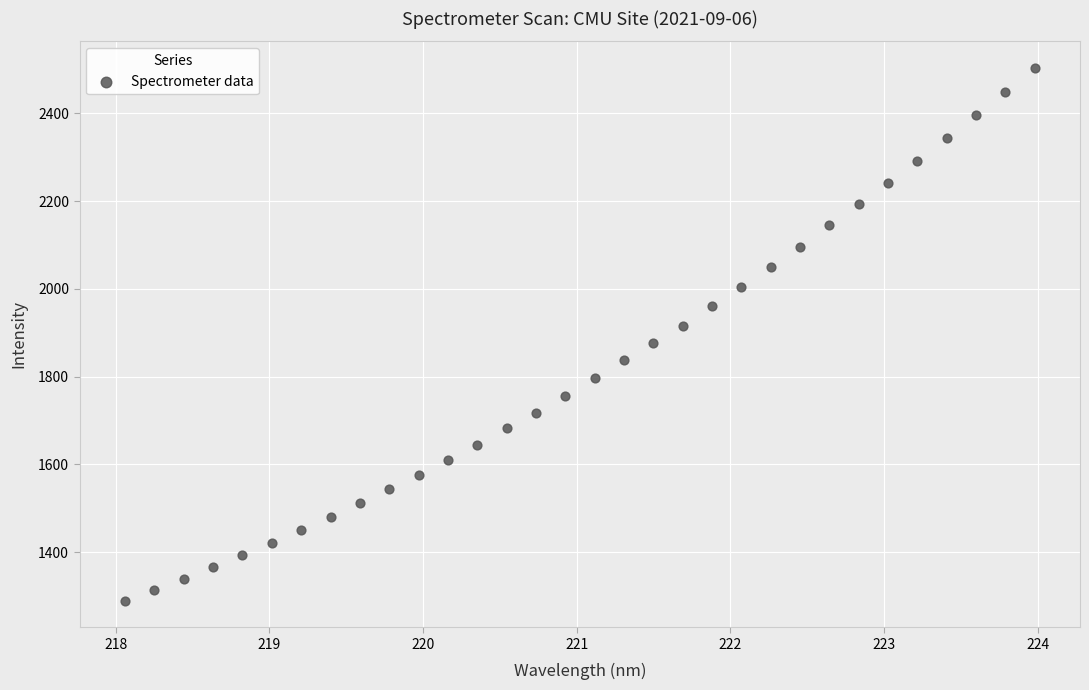

What is the range of Y values (max minus min)?

1213.2